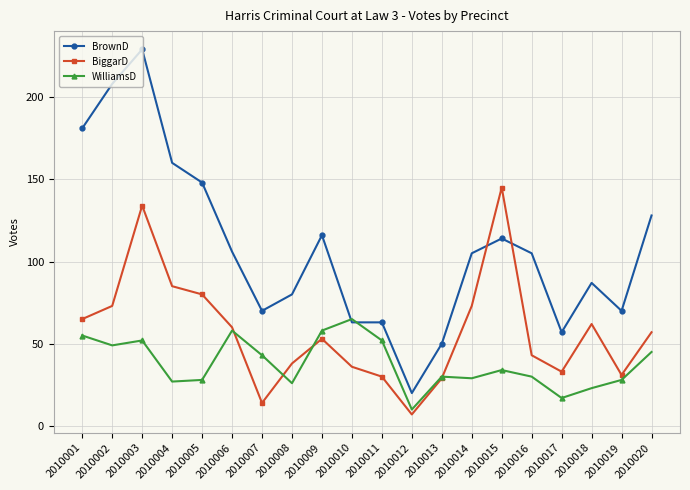

What is the spread (max minus min) of values at 2010005?

120